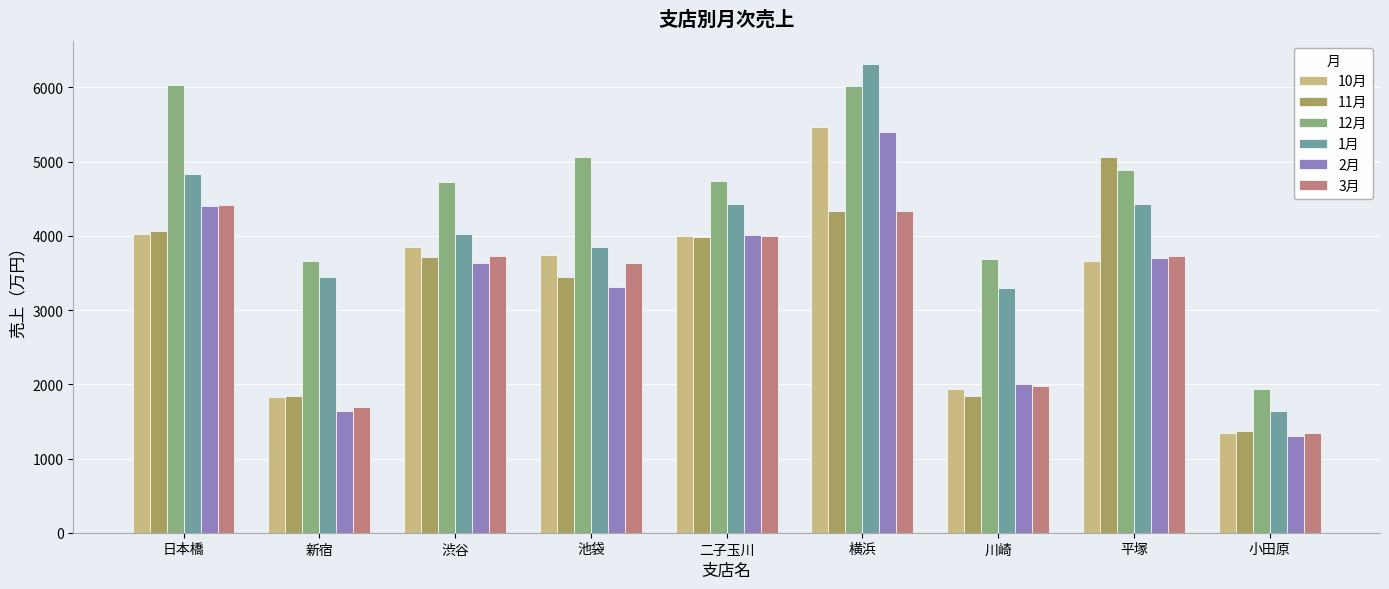

Which series has the largest total across all categories?

12月